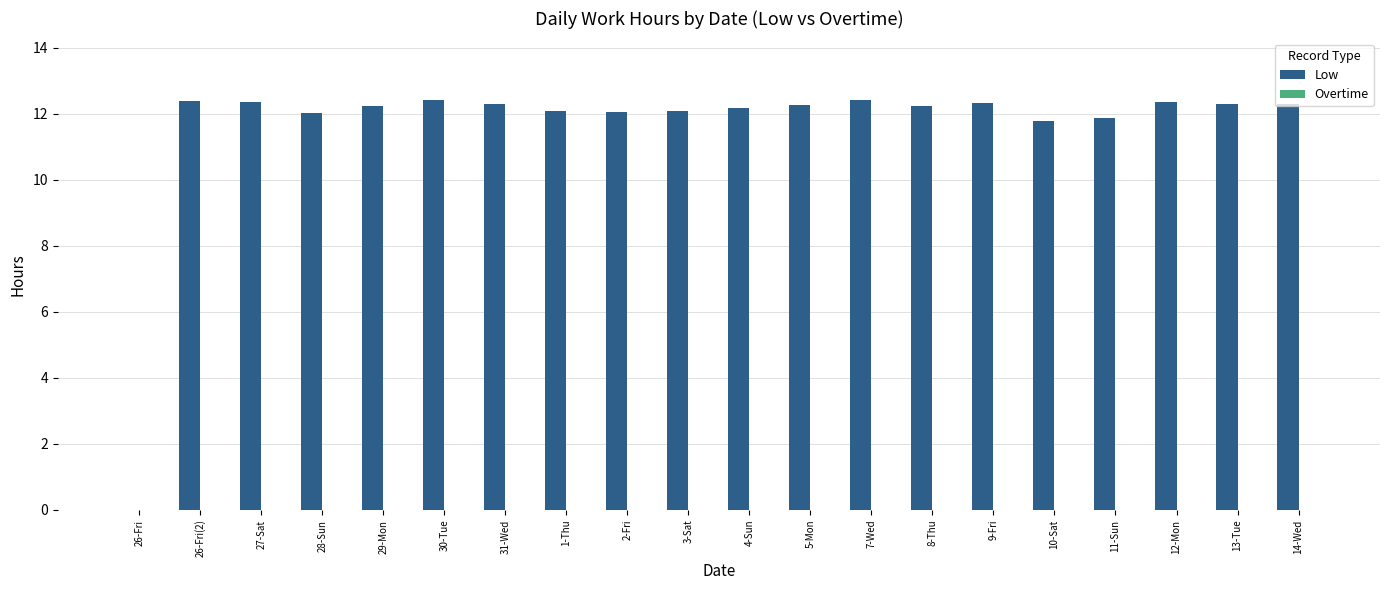

What is the maximum value shown in the chart?

12.4